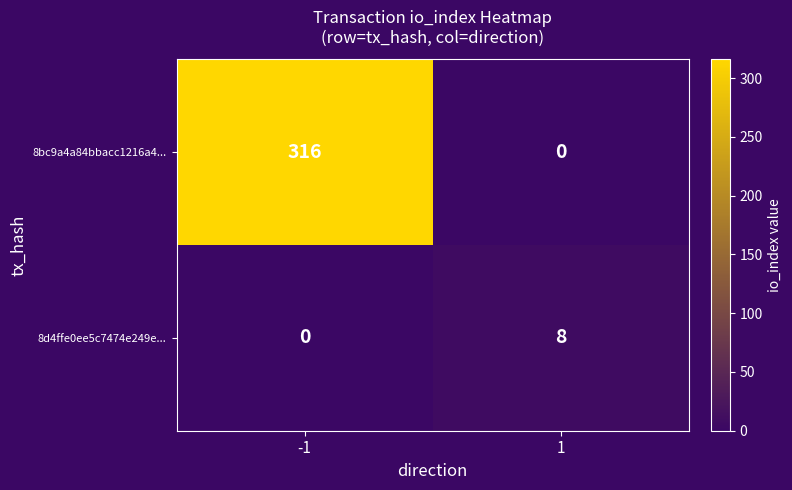

Reading left to right, list all the values displayed in this chart.

8bc9a4a84bbacc1216a4...: -1=316	1=0
8d4ffe0ee5c7474e249e...: -1=0	1=8